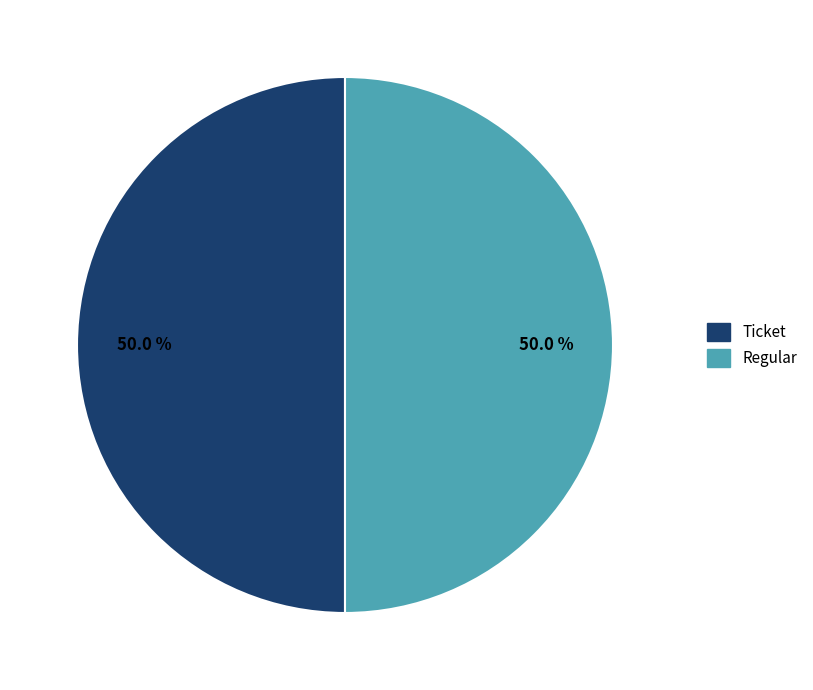

Do Ticket and Regular together represent more than half of the pie?

Yes